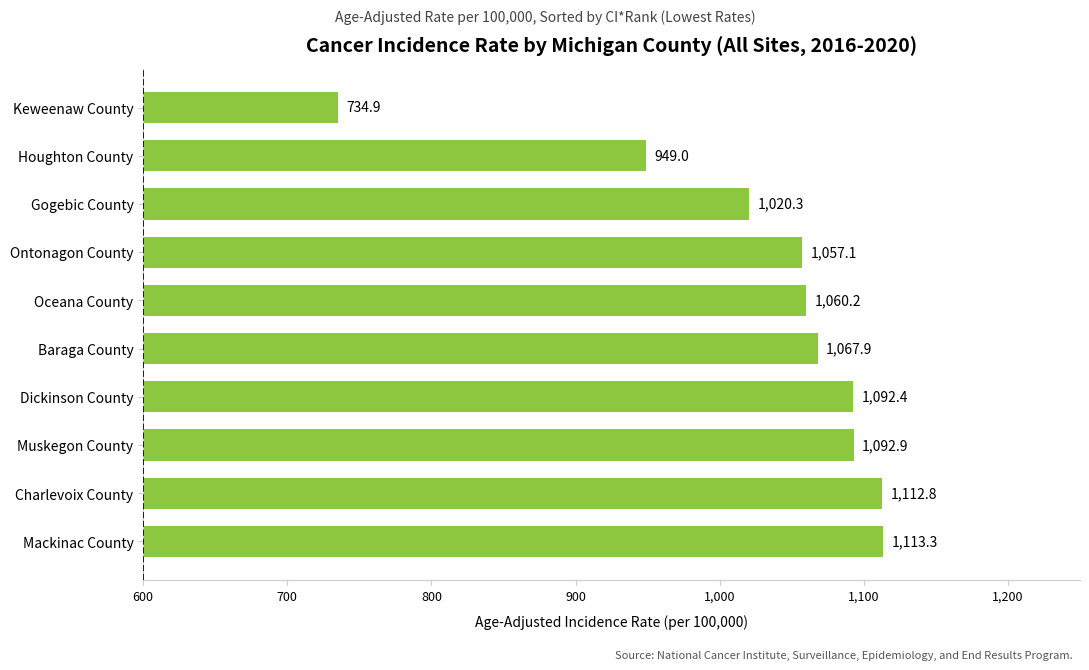

How many bars are there in total?

10